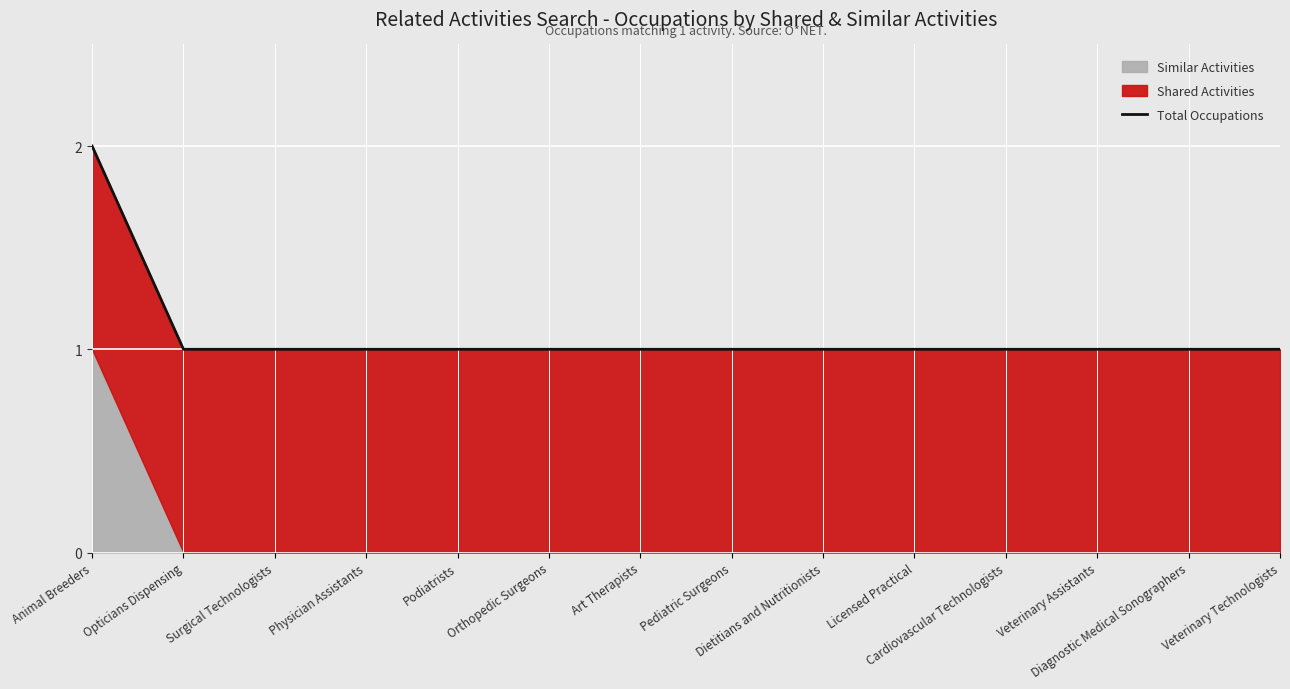

At which label is the value closest to 1?

Opticians Dispensing